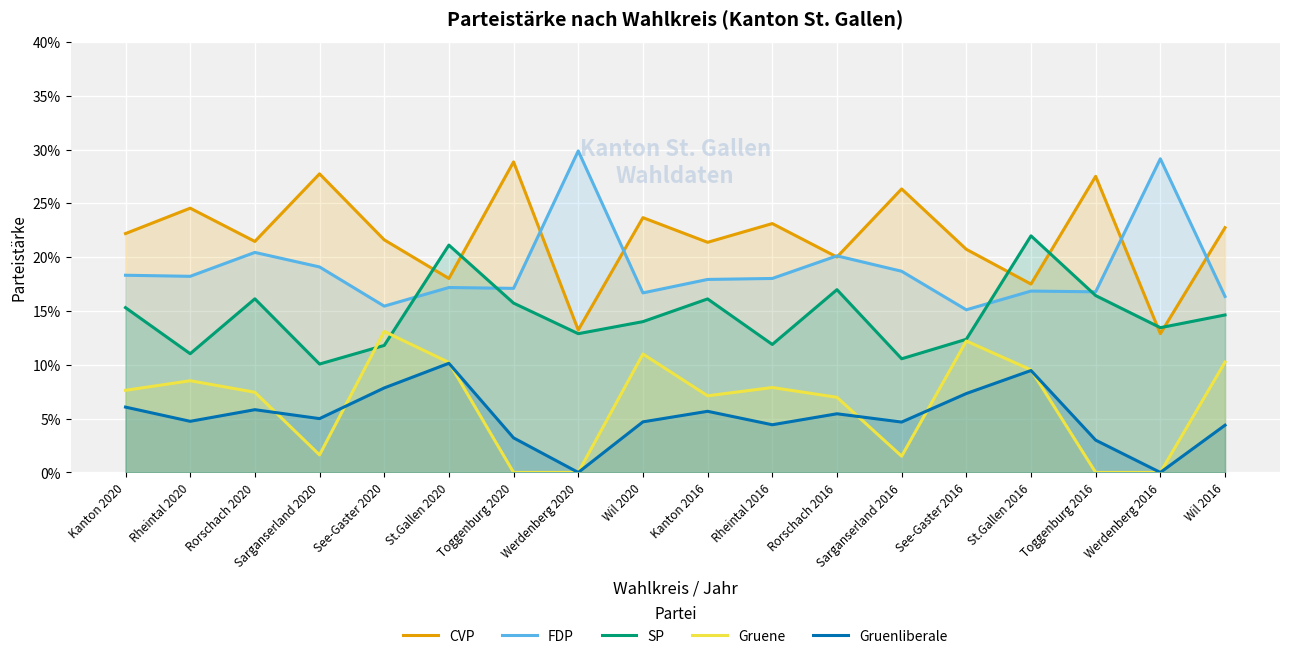

Between Rorschach 2020 and Toggenburg 2020, which series saw the biggest shift?

Gruene